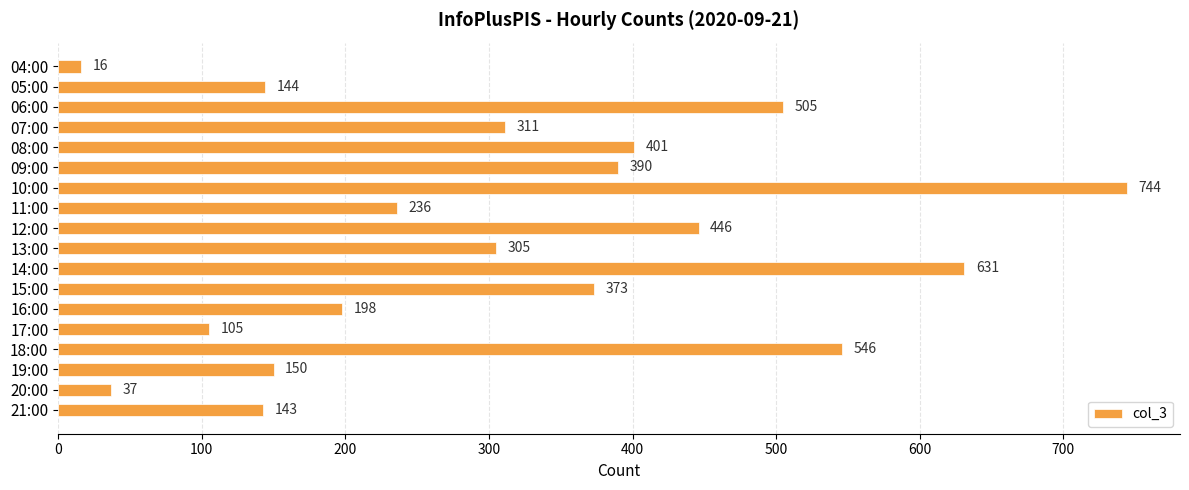

What is the value of the 6th bar from the top?

390